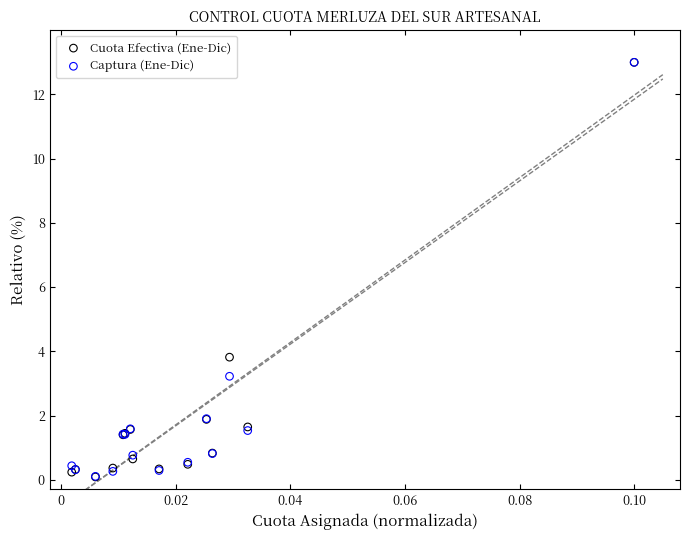

In the Captura (Ene-Dic) series, what Y value is closest to 6?

3.2